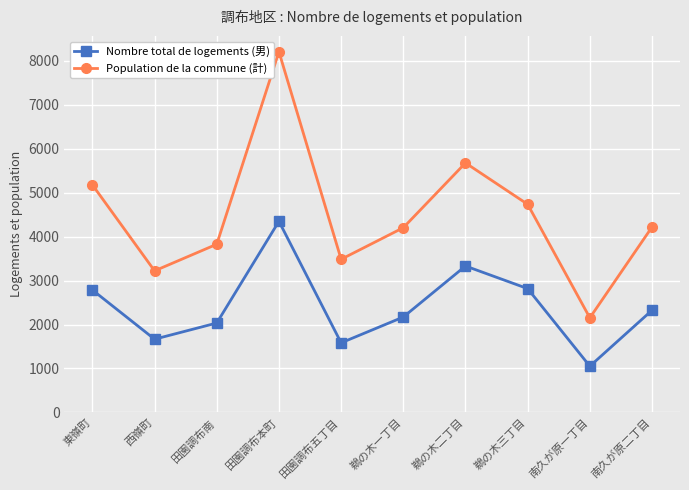

At how many categories does at least one series exceed 2079?

10